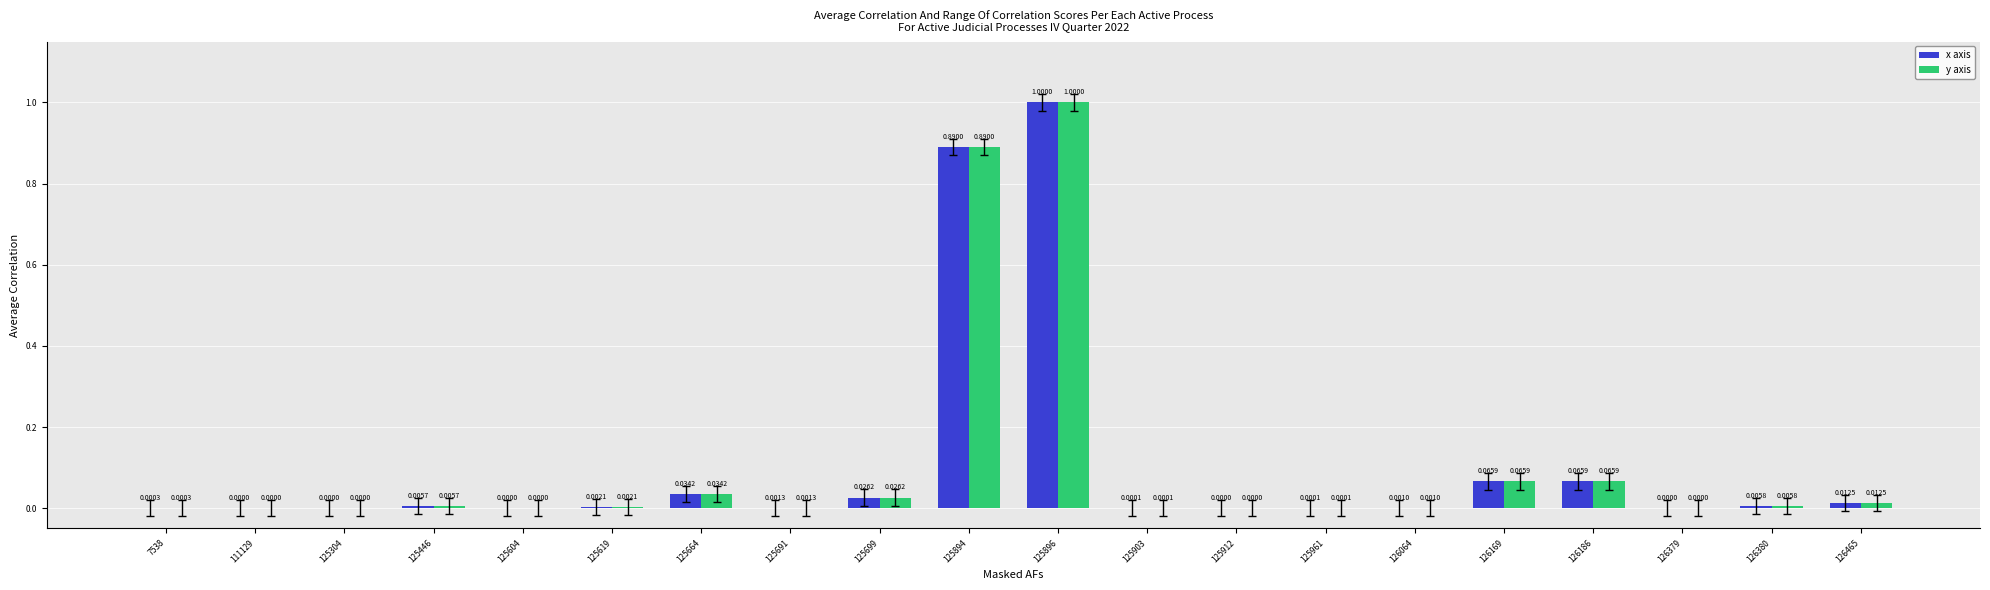

At which category is the sum across all series the highest?

125896